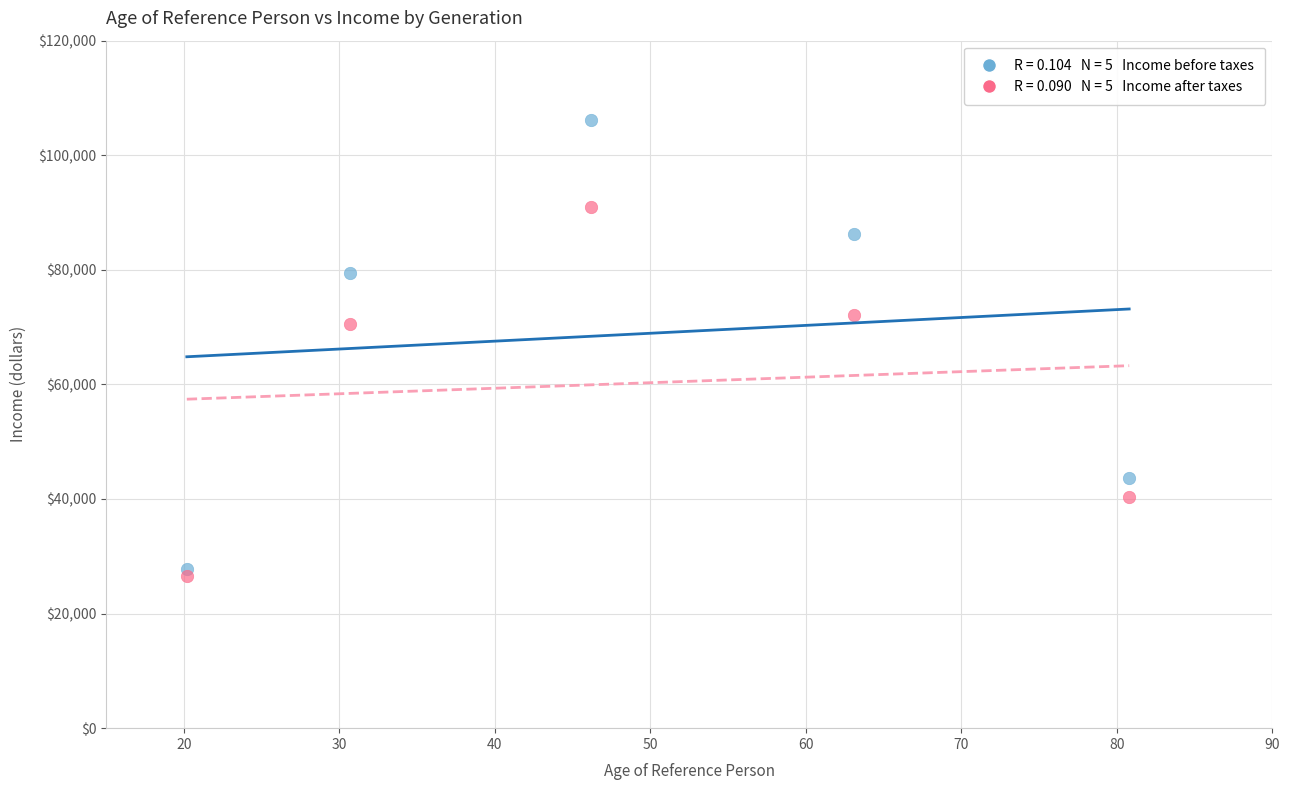

Across all data points, what is the average Y value?

64402